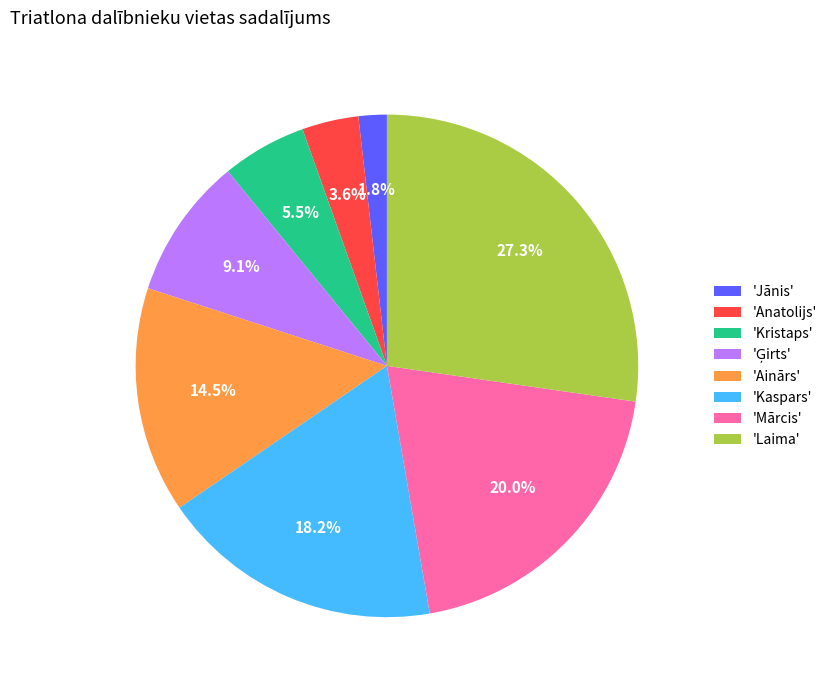

How many slices are in this pie chart?

8